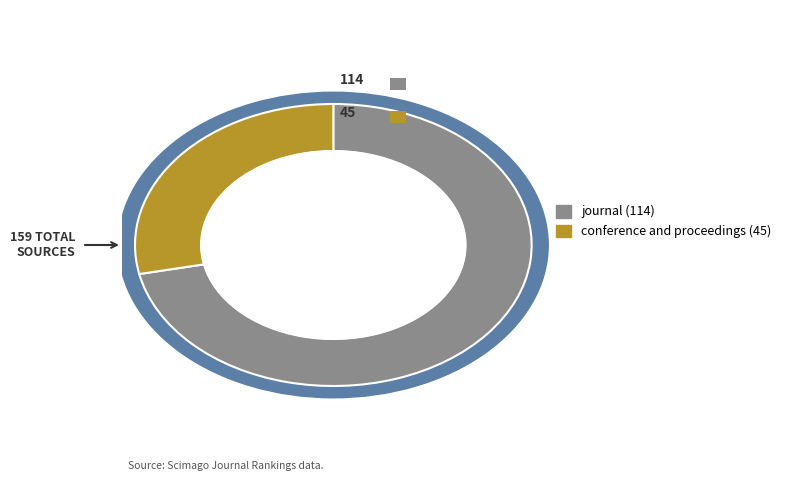

Which slice is the smallest?

conference and proceedings